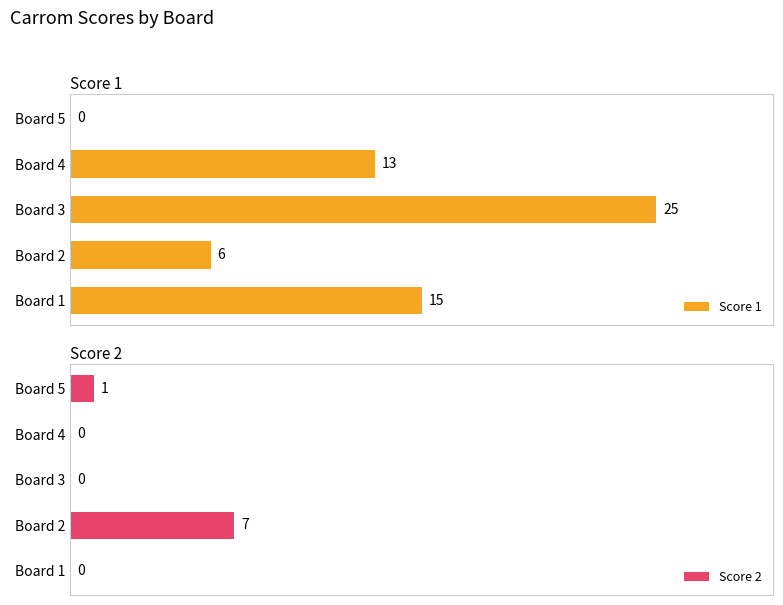

Reading left to right, transcribe all the data shown in this chart.

Score 1: 15	6	25	13	0
Score 2: 0	7	0	0	1